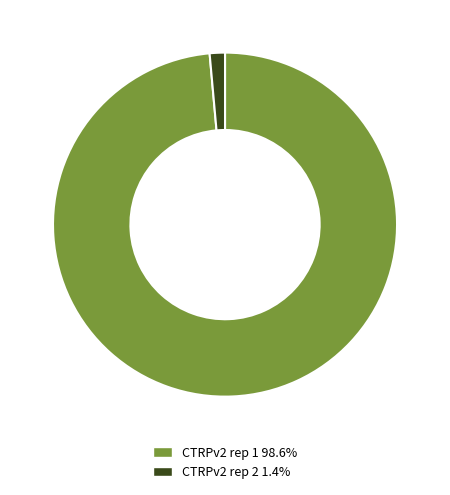

Is the sum of CTRPv2 rep 1 98.6% and CTRPv2 rep 2 1.4% greater than half?

Yes